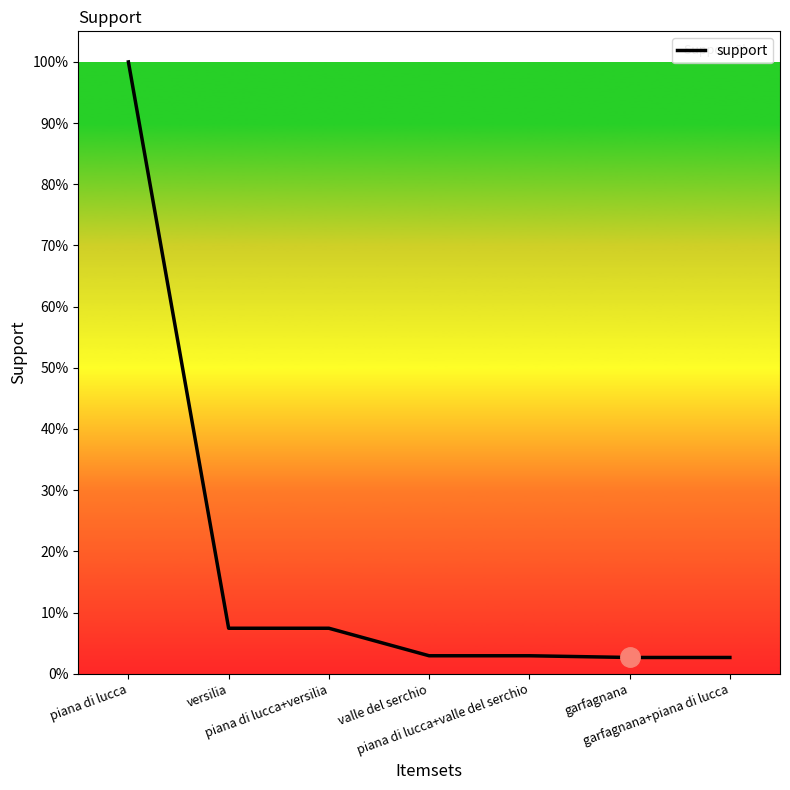

Does the chart display data point markers on the line(s)?

No